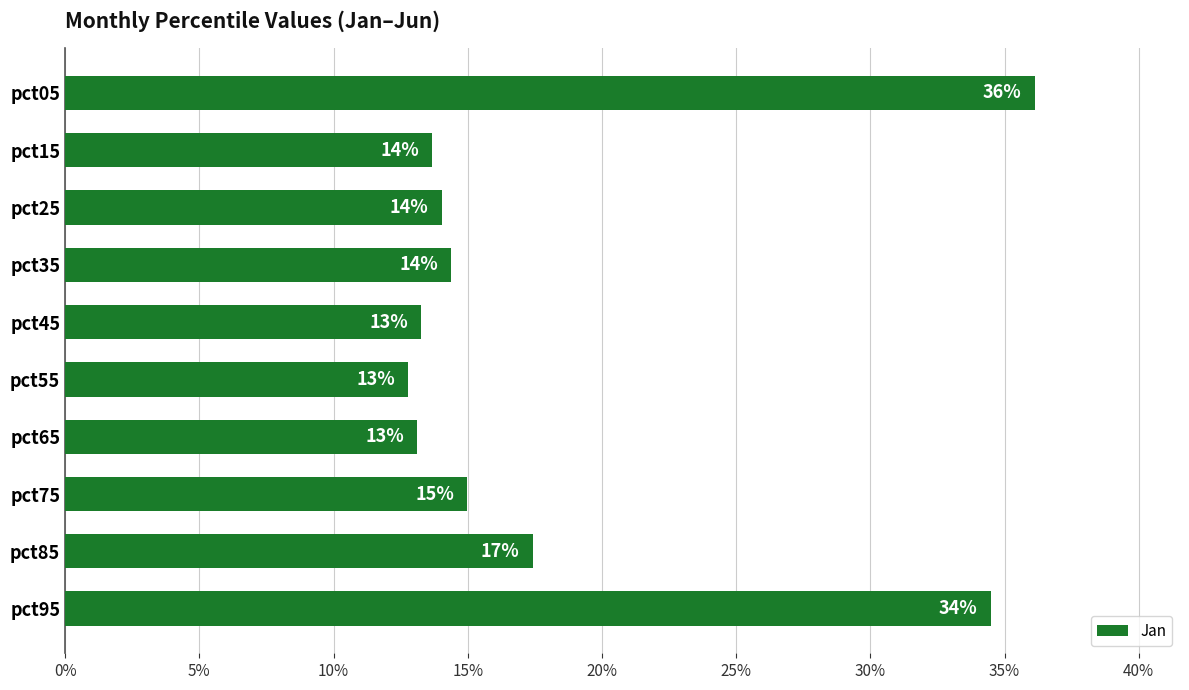

What is the greatest value displayed?

0.4